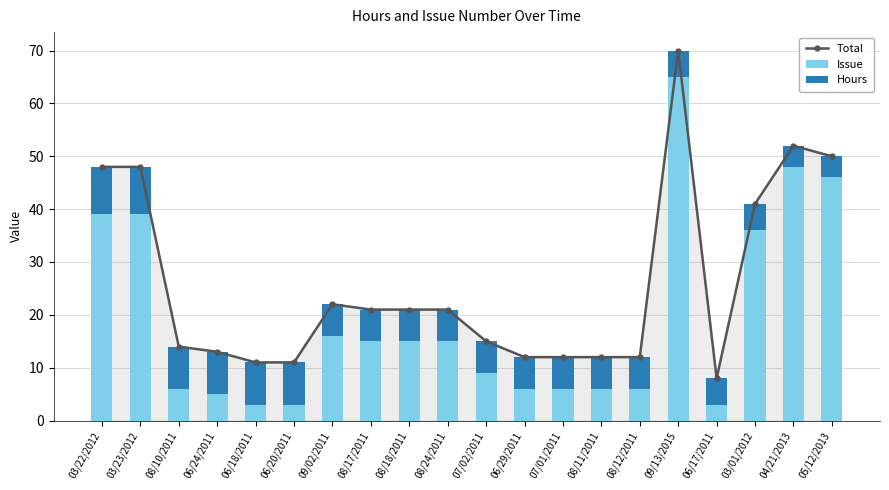

Between 03/23/2012 and 07/01/2011, which series saw the biggest shift?

Total